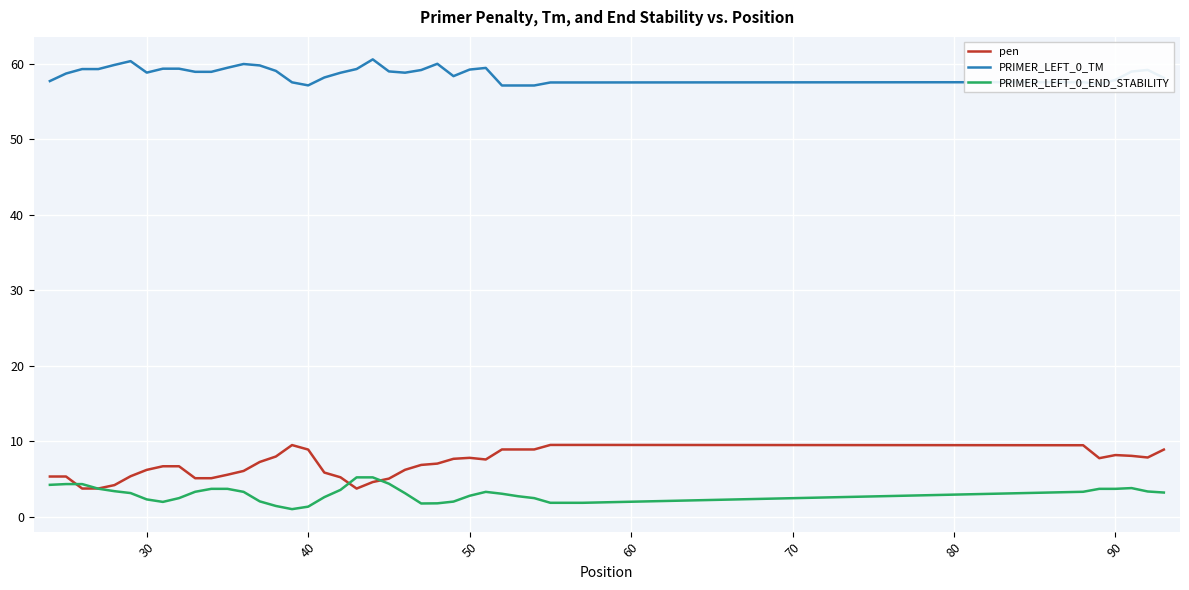

At how many categories does at least one series exceed 39?

40